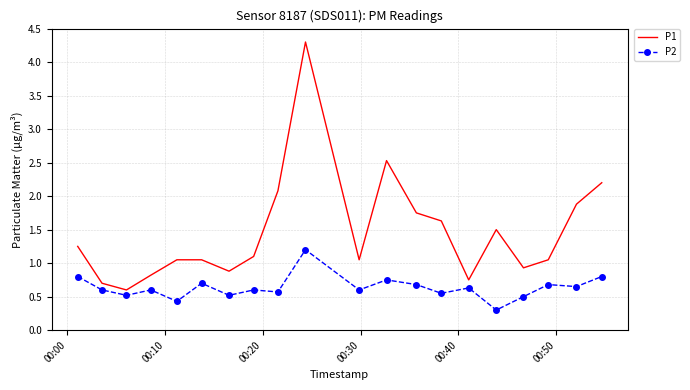

Which series has the largest range (max minus min)?

P1